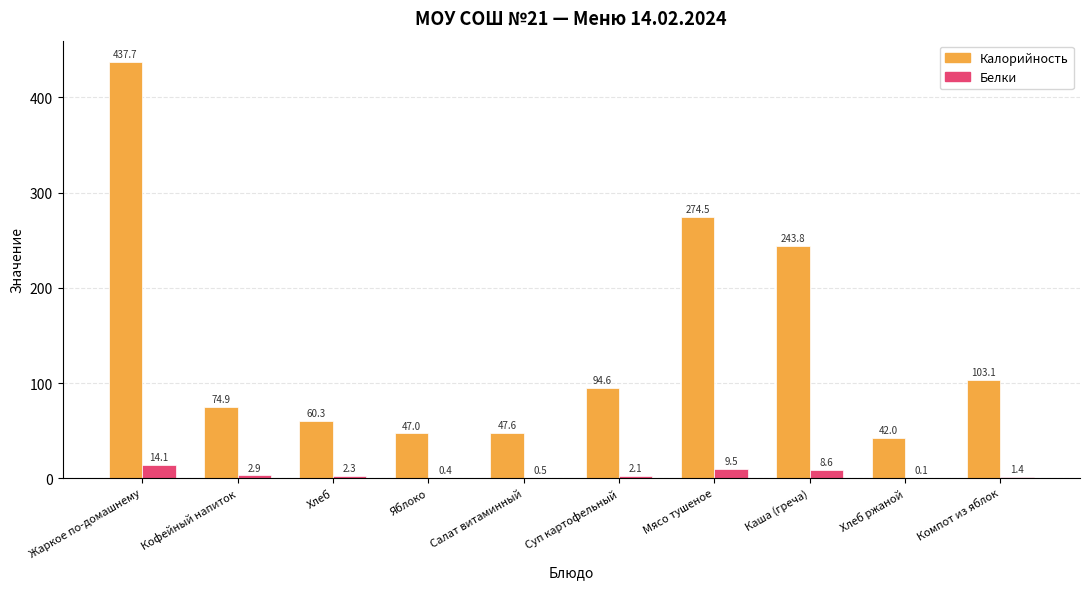

Which series changed the most between Салат витаминный and Компот из яблок?

Калорийность